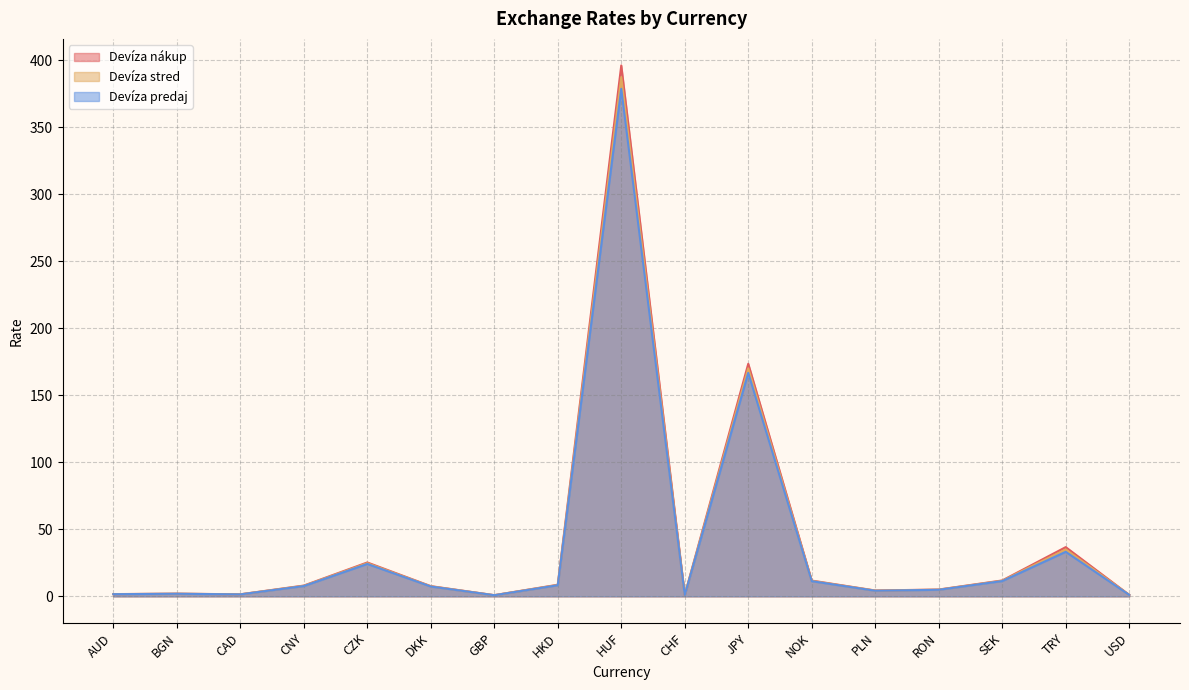

At which category is the sum across all series the highest?

HUF